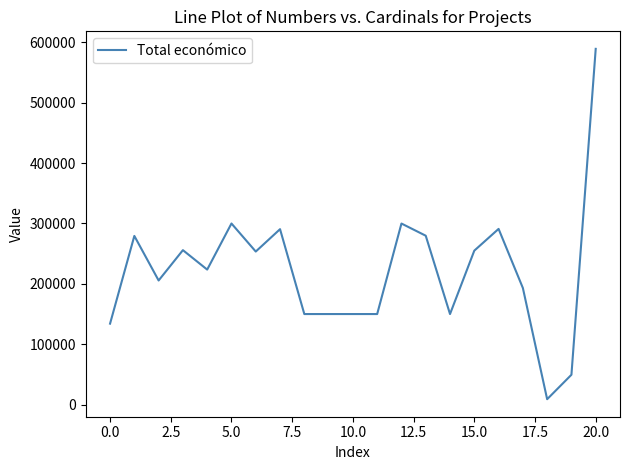

What is the difference between the maximum and minimum values?

580119